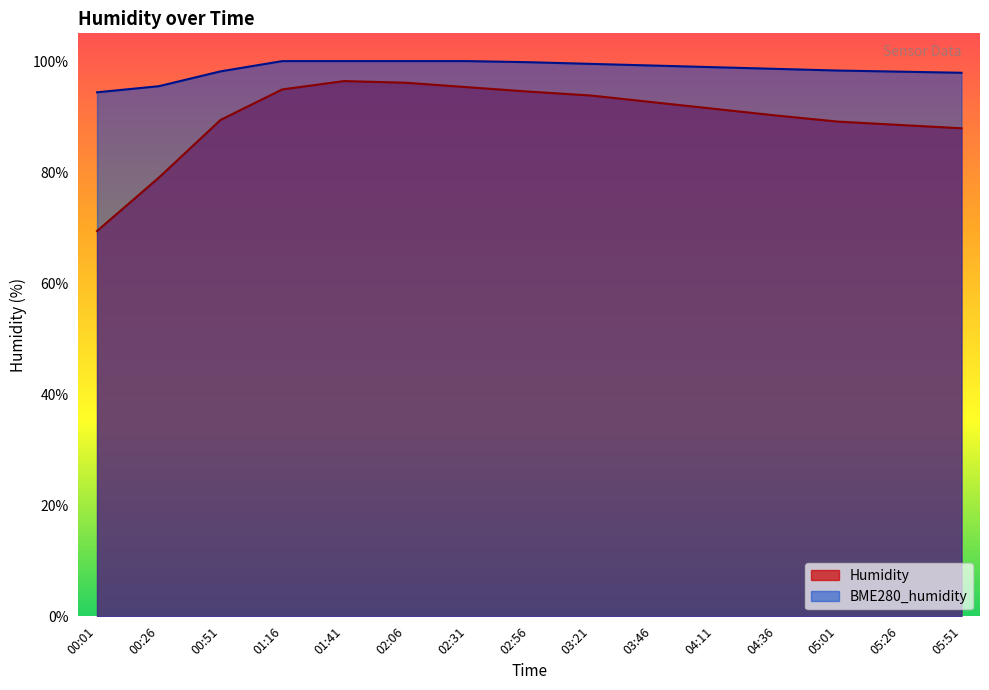

Rank the series by their maximum value, from lowest to highest.

Humidity, BME280_humidity